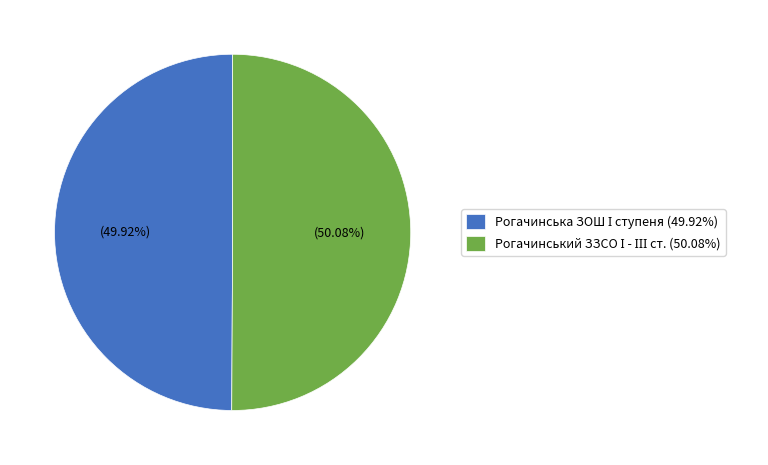

Is there a majority slice in this chart?

Yes